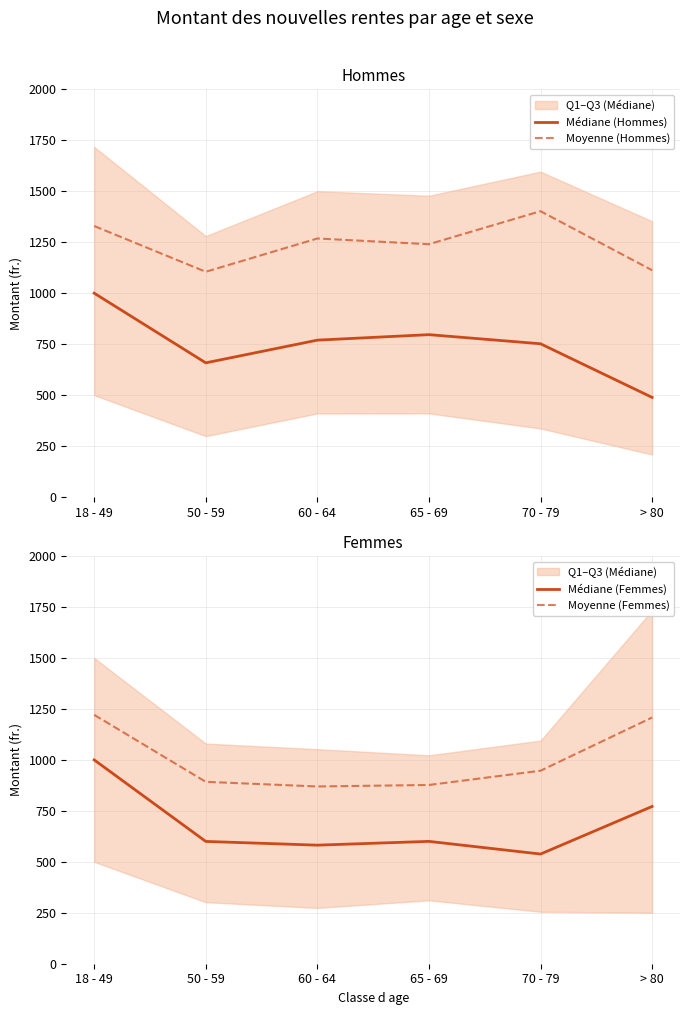

Reading right to left, what are all the values shown in this chart?

Médiane (Hommes): > 80=488.7	70 - 79=751.8	65 - 69=796.5	60 - 64=769.5	50 - 59=658.2	18 - 49=1000.0
Moyenne (Hommes): > 80=1112.5	70 - 79=1402.2	65 - 69=1240.2	60 - 64=1268.3	50 - 59=1104.9	18 - 49=1329.4
Médiane (Femmes): > 80=771.5	70 - 79=538.1	65 - 69=600.2	60 - 64=581.7	50 - 59=600.0	18 - 49=1000.0
Moyenne (Femmes): > 80=1207.9	70 - 79=946.9	65 - 69=877.0	60 - 64=869.6	50 - 59=892.4	18 - 49=1220.9